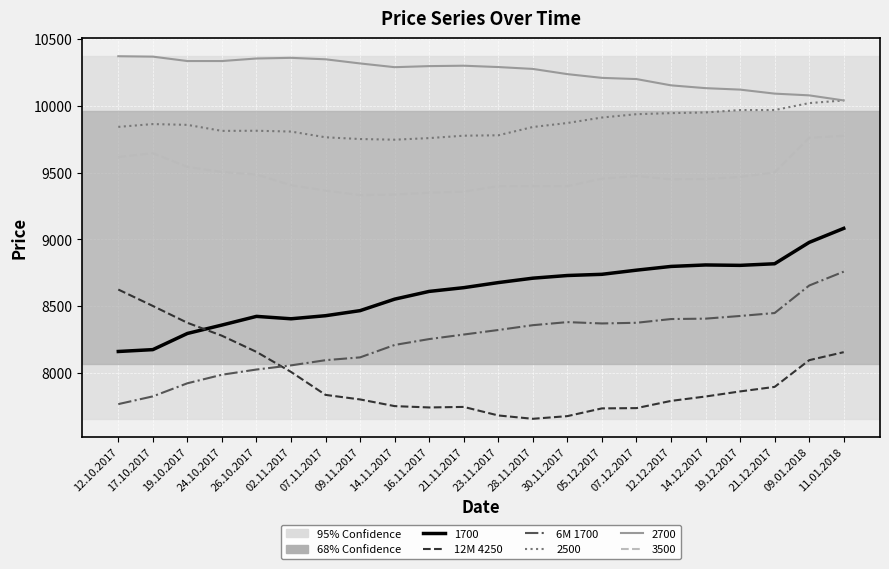

Is this an area chart (filled region under the line)?

No